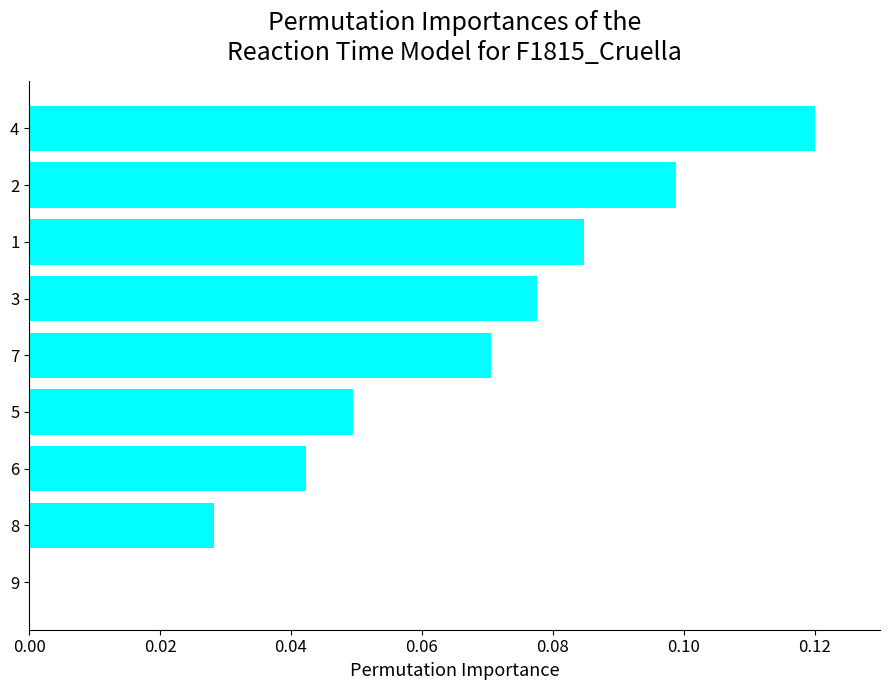

Is it true that the value at 2 is 0.2?

False